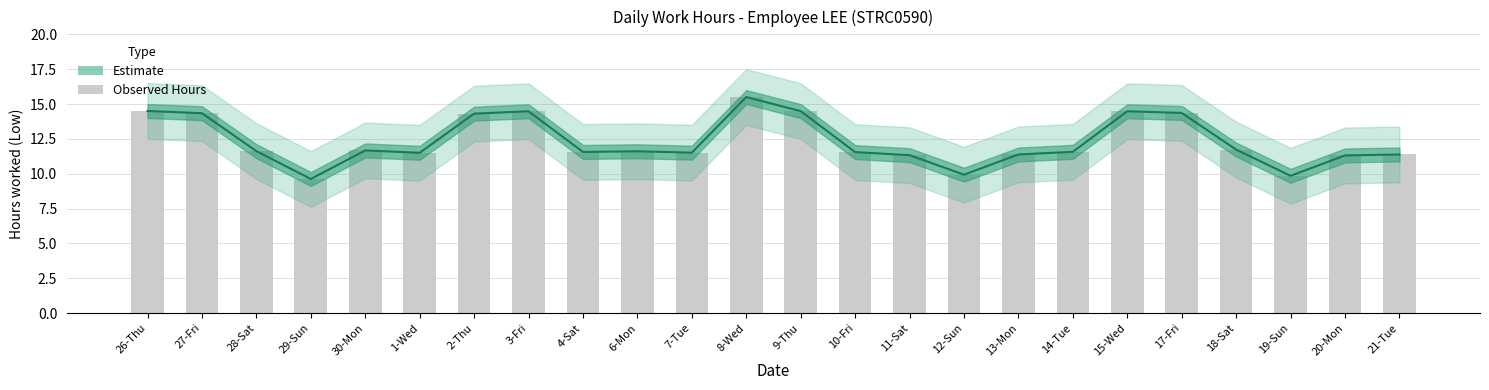

True or false: the data shows 6.6 at 20-Mon.

False